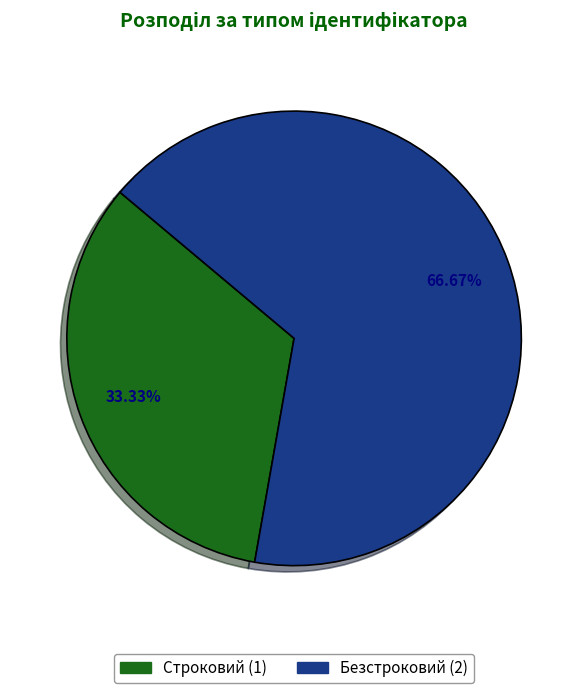

What is the majority slice?

Безстроковий